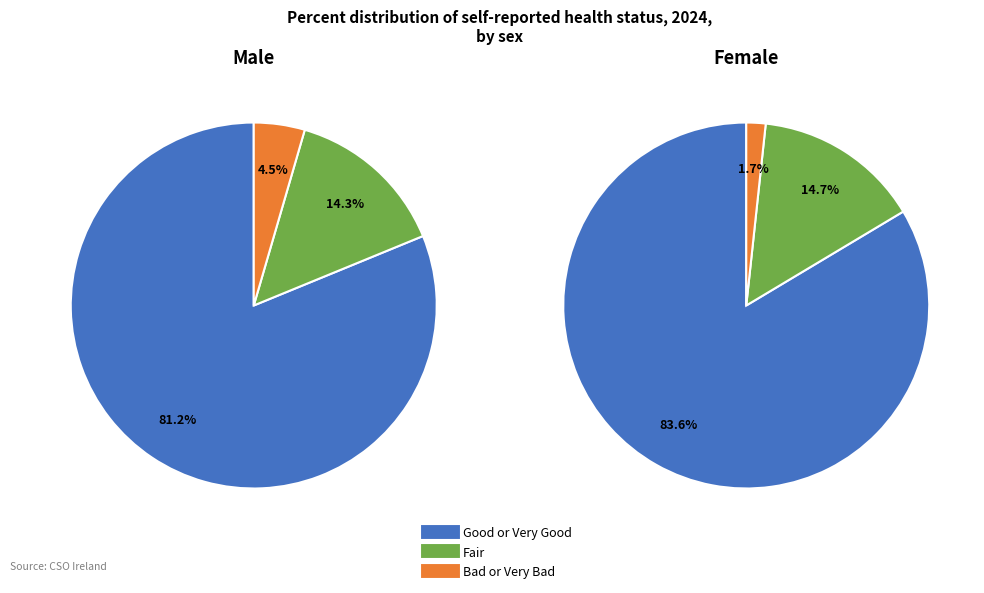

Is there any slice that represents more than half of the pie?

Yes